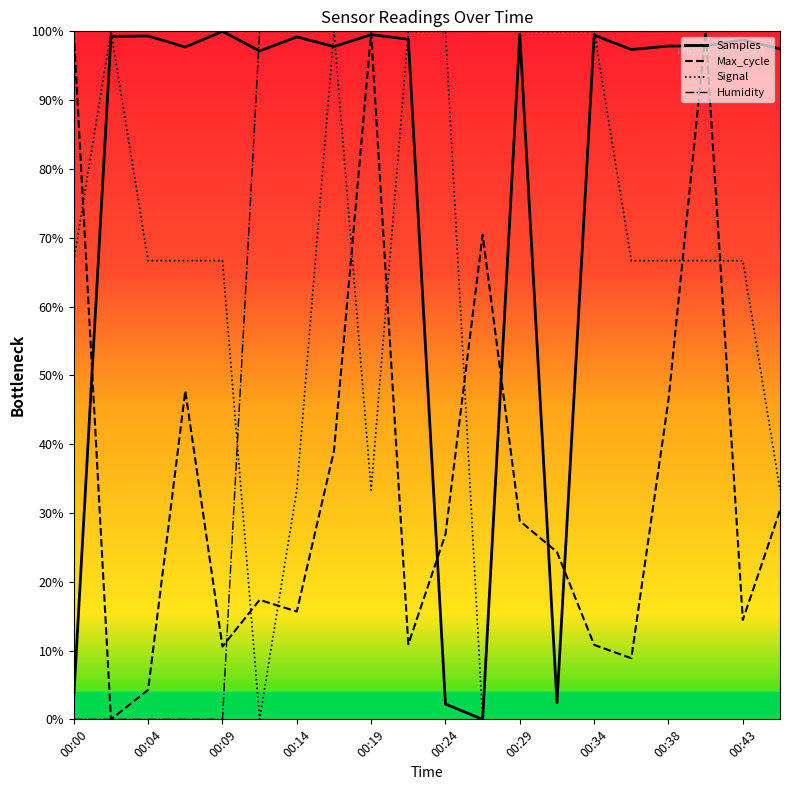

Which series has the largest total across all categories?

Samples